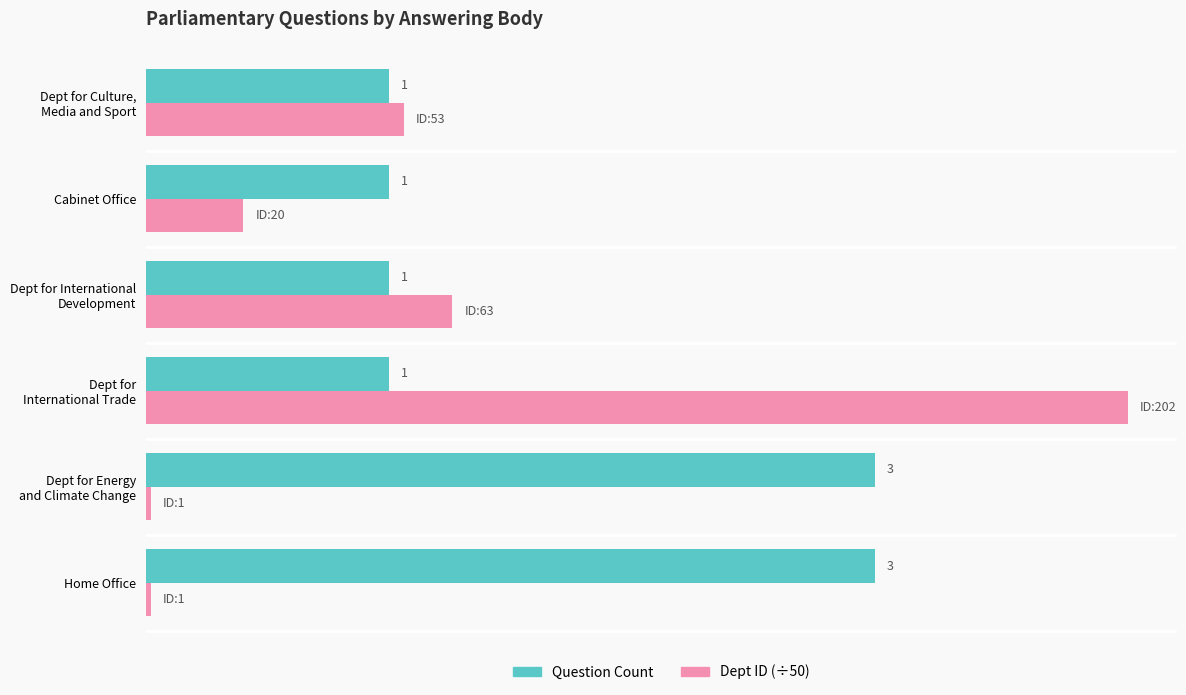

Which series has the widest spread of values?

Dept ID (÷50)